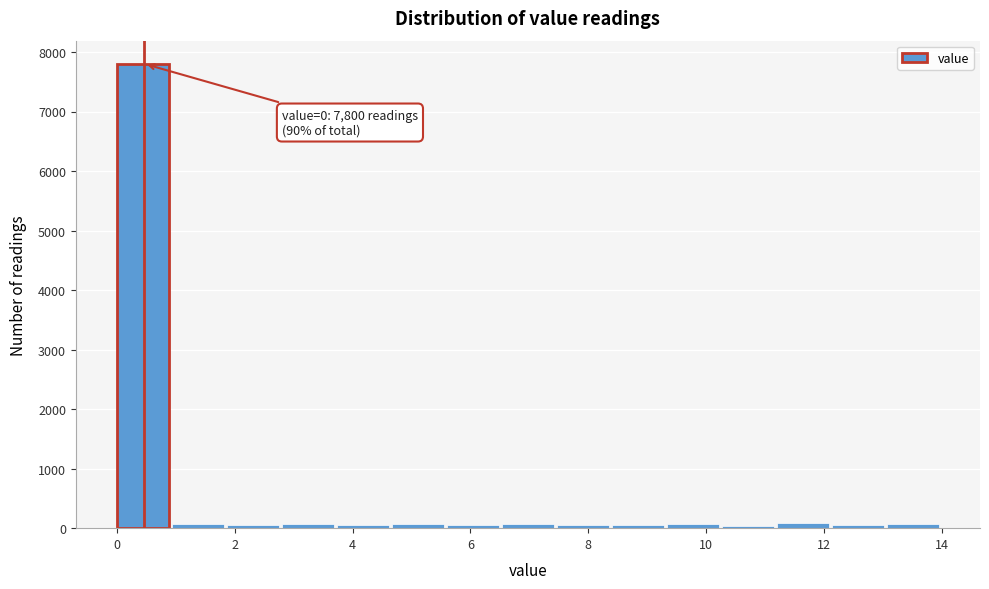

Which range on the x-axis has the tallest bar?

0.0 to 1.0